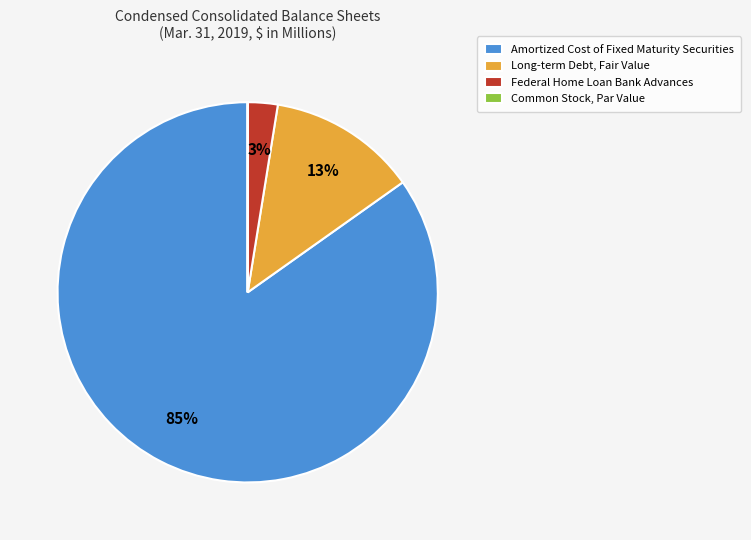

True or false: Amortized Cost of Fixed Maturity Securities accounts for 74% of the total.

False